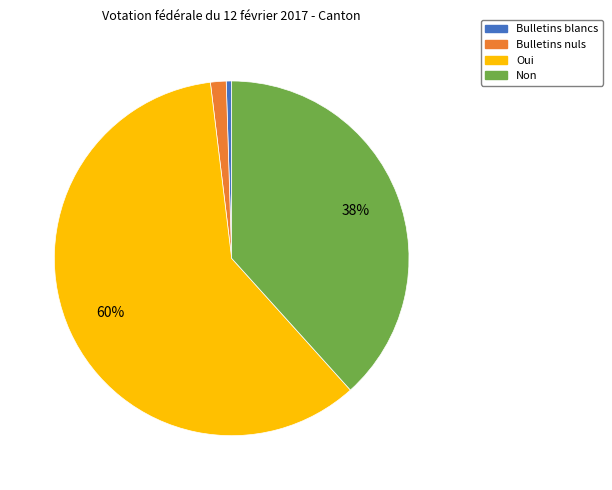

Between Non and Bulletins blancs, which is larger?

Non